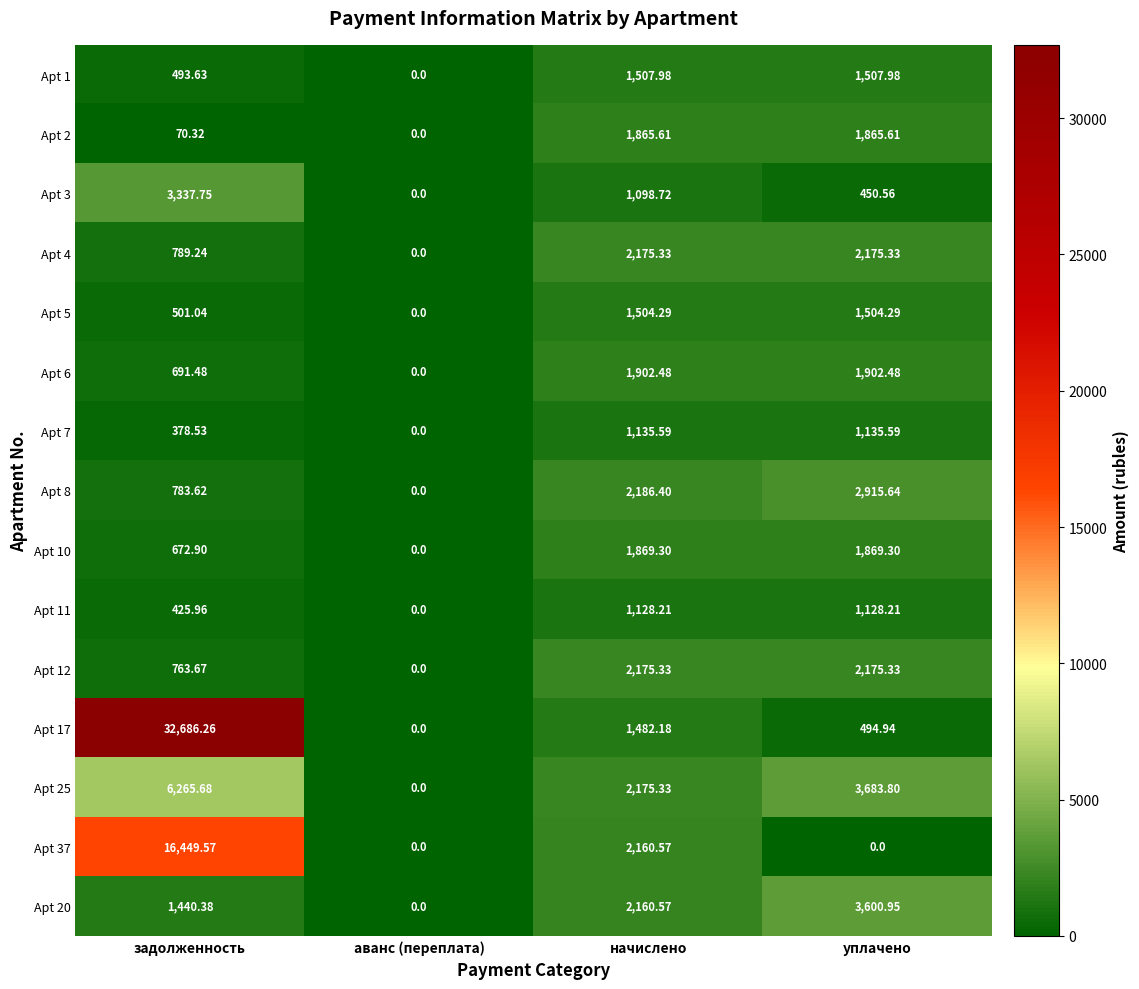

Which series has the largest total across all categories?

Apt 17